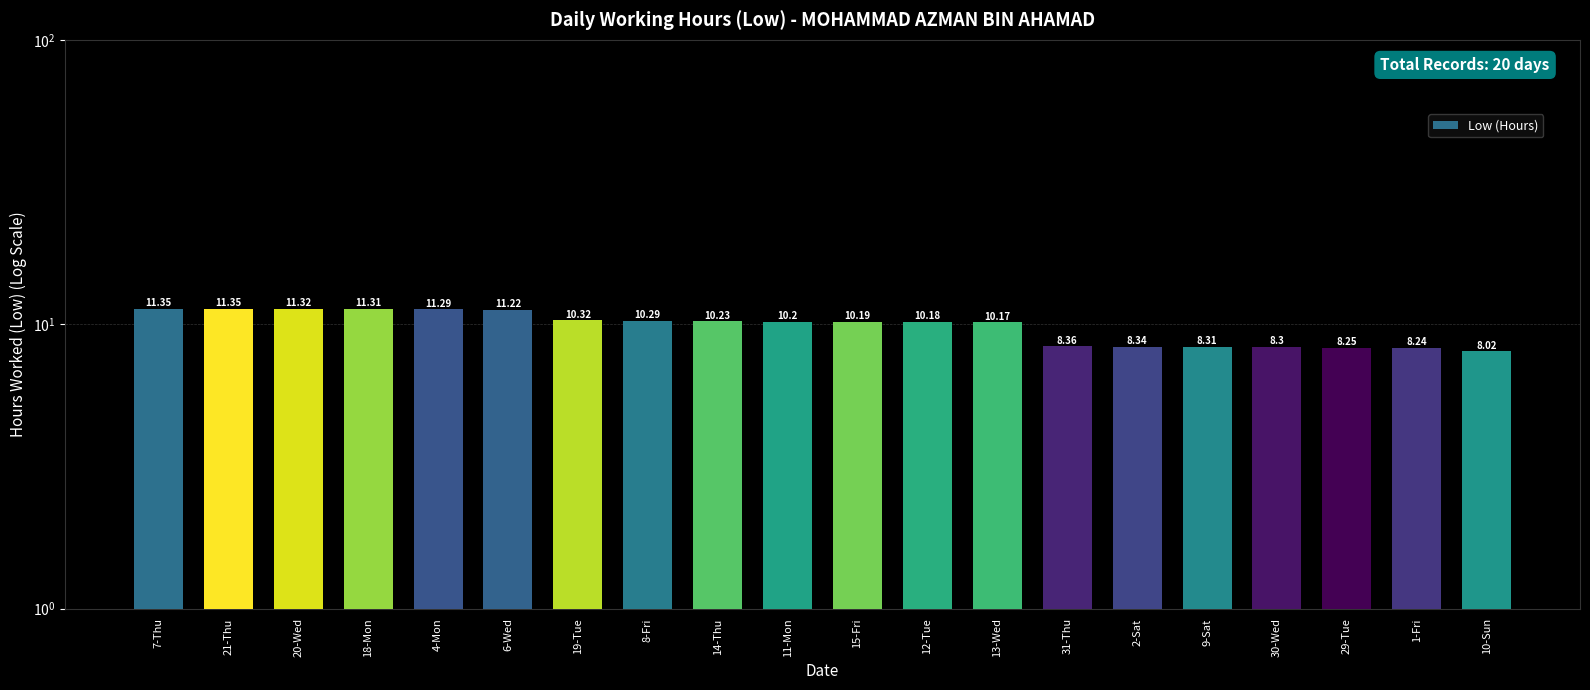

Reading left to right, transcribe all the data shown in this chart.

11.3	11.3	11.3	11.3	11.3	11.2	10.3	10.3	10.2	10.2	10.2	10.2	10.2	8.4	8.3	8.3	8.3	8.2	8.2	8.0